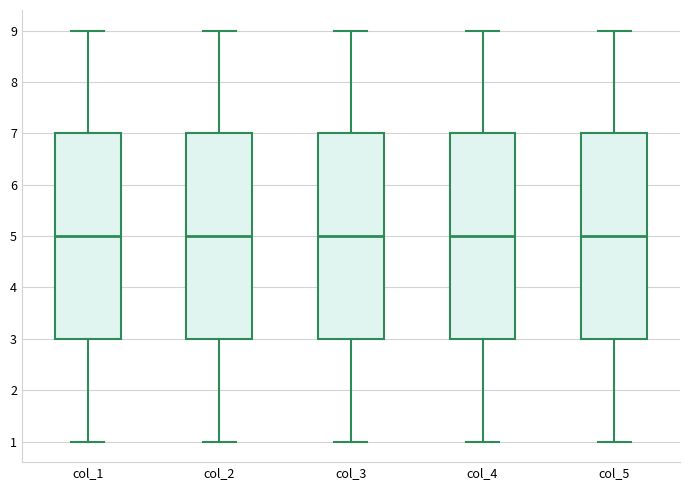

Reading left to right, read every box against the y-axis: the position of its median line, the range the box covers, and the ends of its whiskers. The values are not printed on the chart, so give them approximately, as read against the axis.

col_1: median 5, box 3 to 7, whiskers 1 to 9
col_2: median 5, box 3 to 7, whiskers 1 to 9
col_3: median 5, box 3 to 7, whiskers 1 to 9
col_4: median 5, box 3 to 7, whiskers 1 to 9
col_5: median 5, box 3 to 7, whiskers 1 to 9